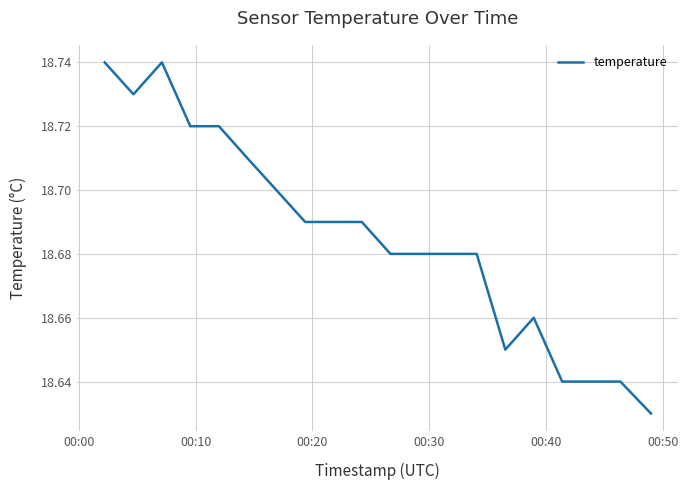

How many lines are shown in the chart?

1